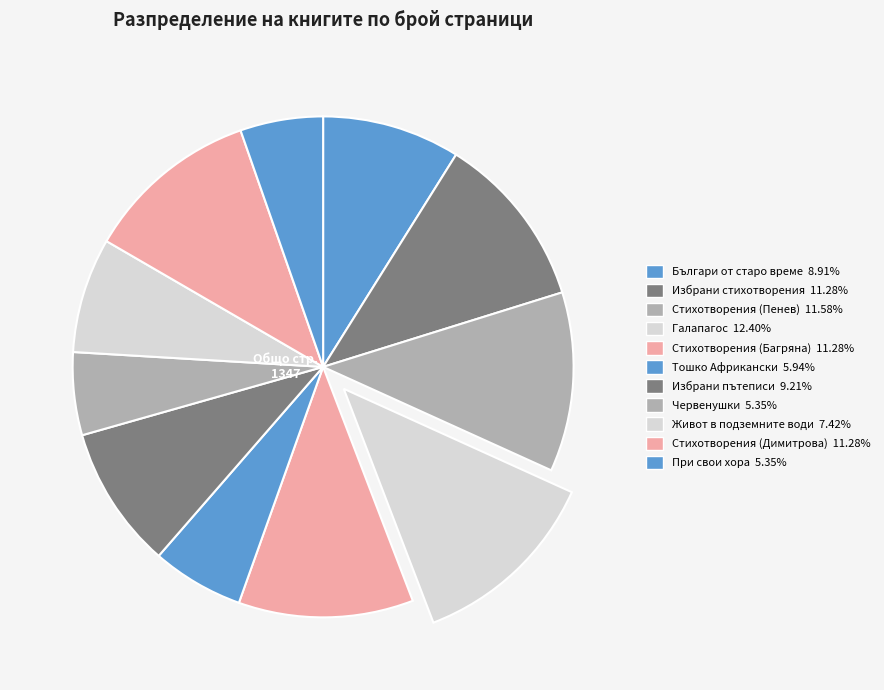

To the nearest percent, what percentage of the pie is Тошко Африкански?

6%